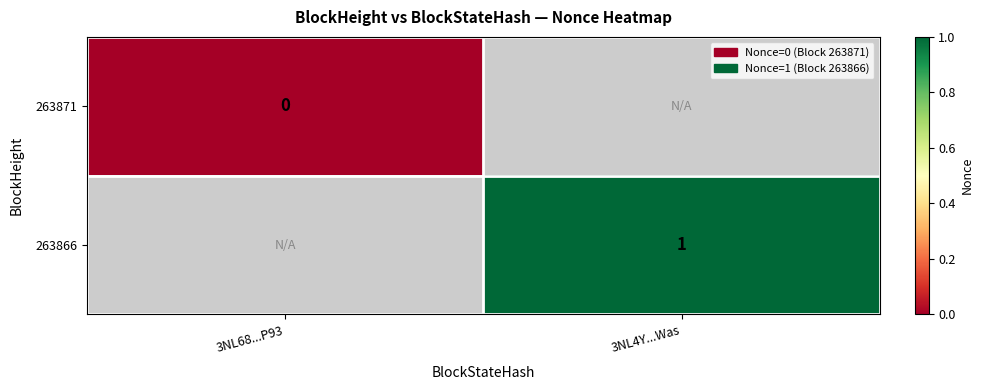

The value of 263866 at 3NL4Y...Was is 1. True or false?

True